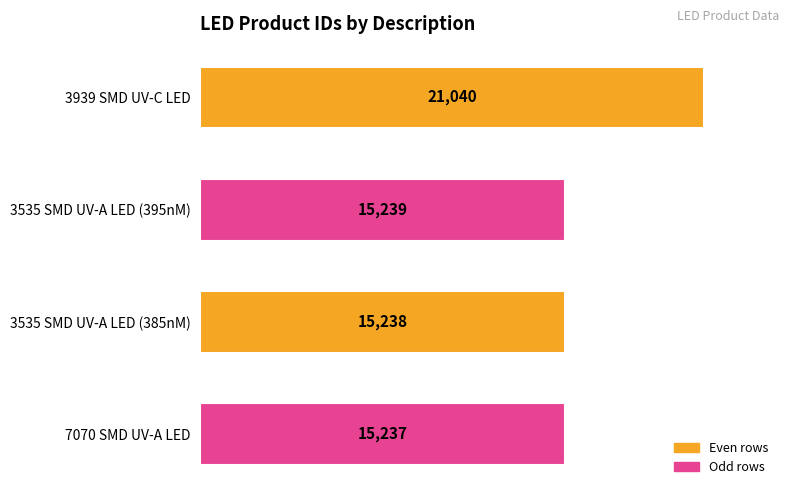

Does the chart contain any negative values?

No